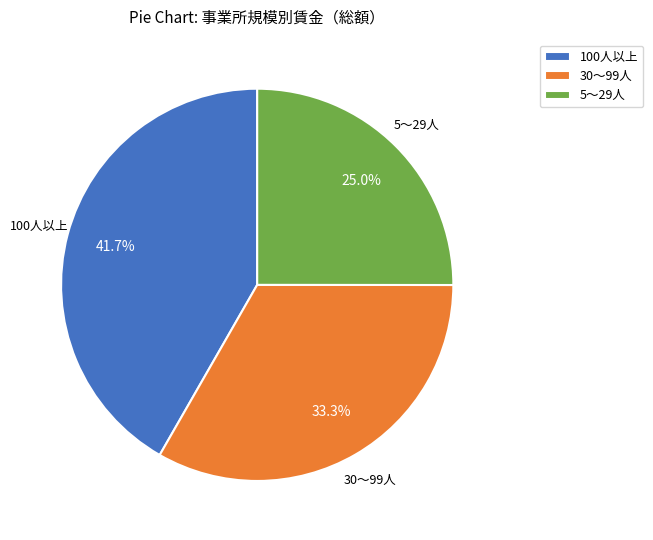

Which has a higher value, 100人以上 or 30～99人?

100人以上